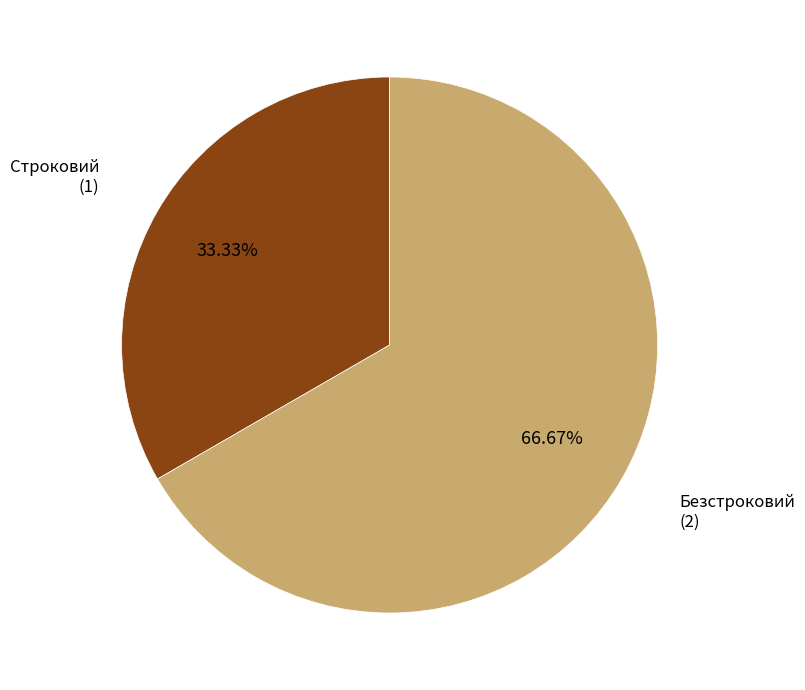

Is there a majority slice in this chart?

Yes